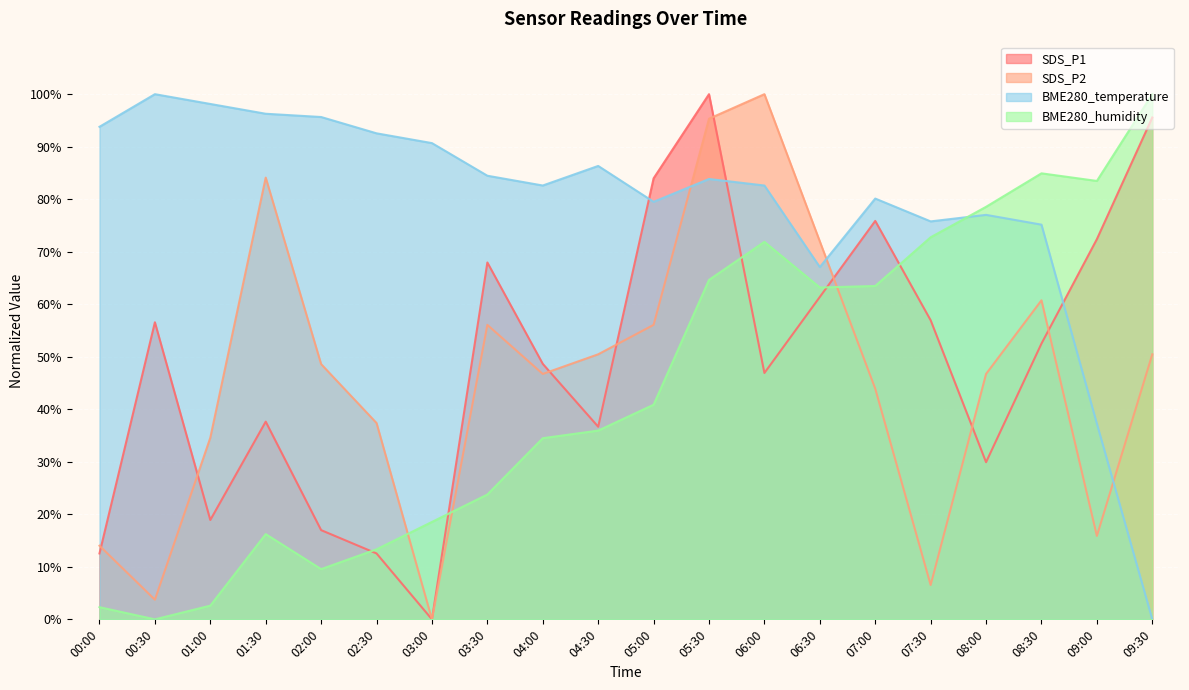

What is the greatest value displayed?

100.0